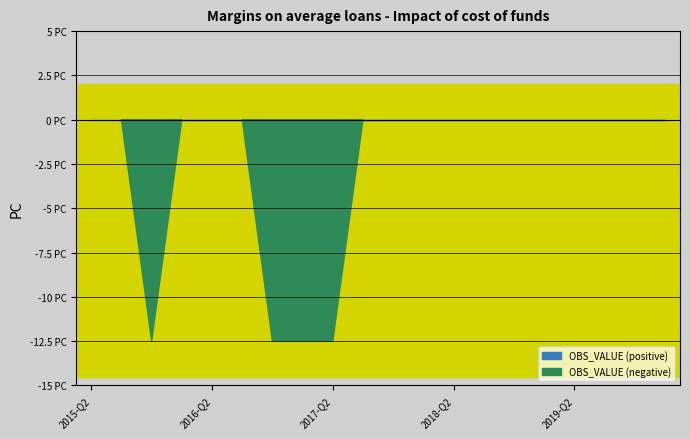

Between 2016-Q4 and 2016-Q3, which is larger?

2016-Q3